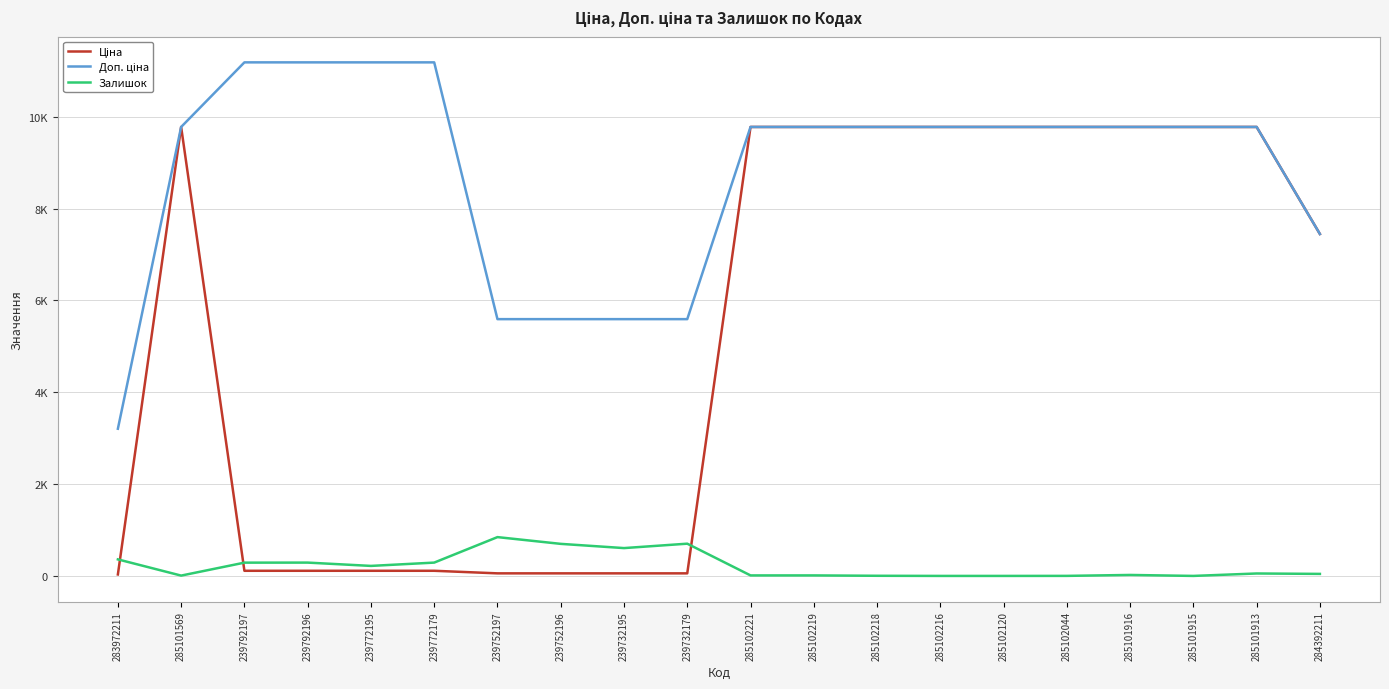

At which label does Залишок first exceed 53?

283972211